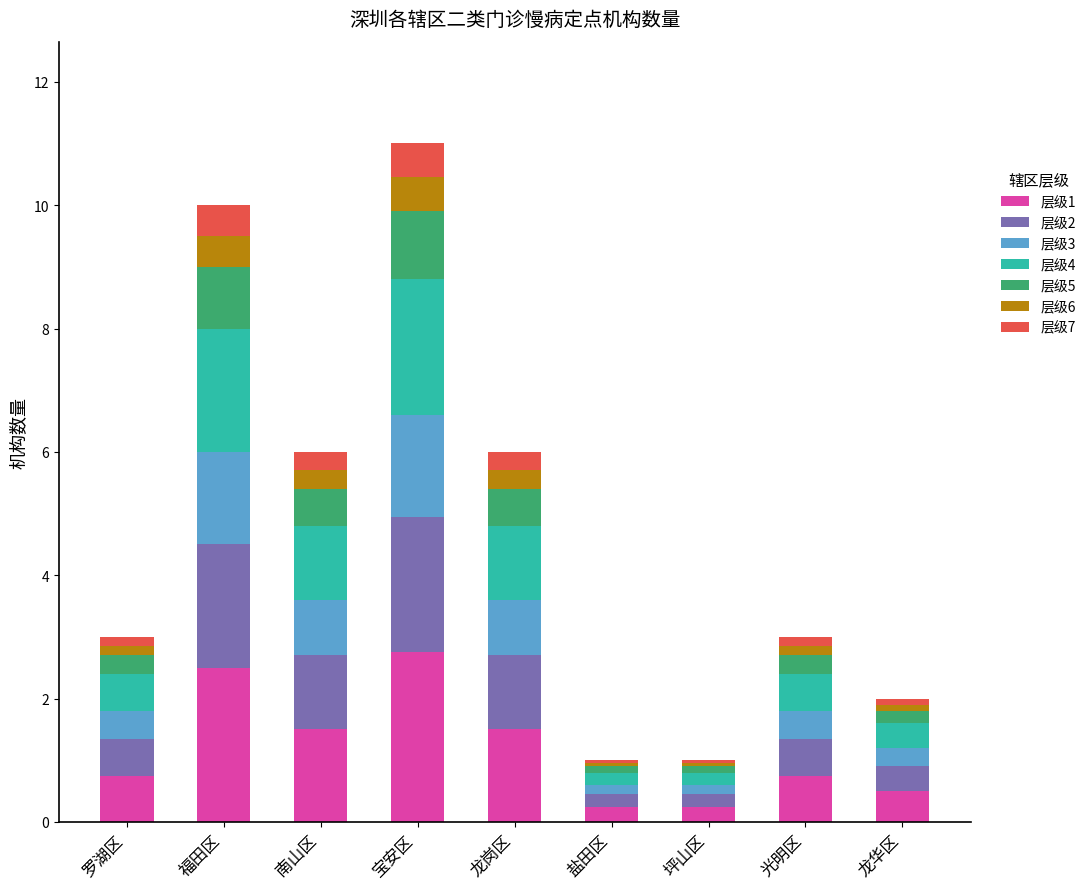

How many bars are there in total?

9